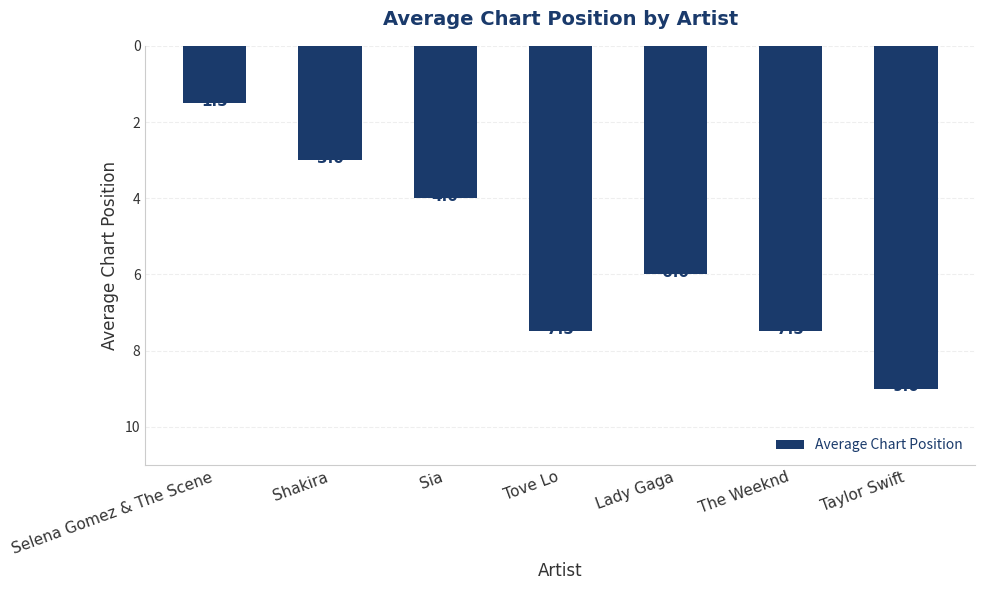

The value at Tove Lo is 7.5. True or false?

True